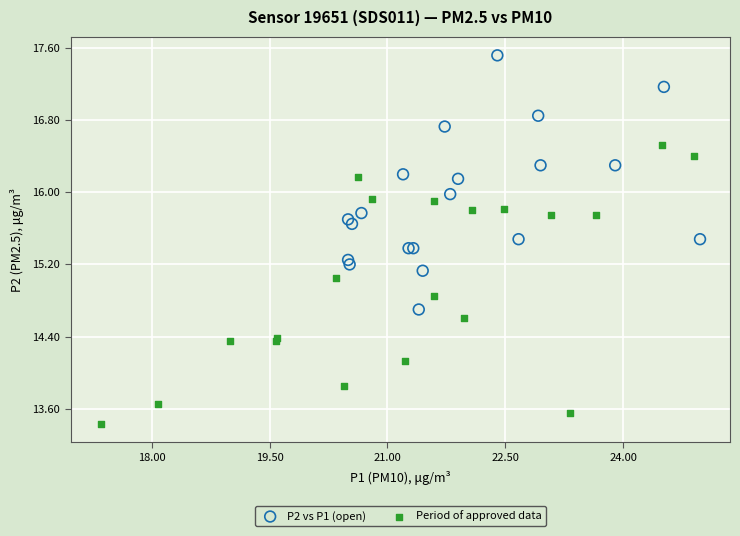

What are all the series names shown in the legend?

P2 vs P1 (open), Period of approved data